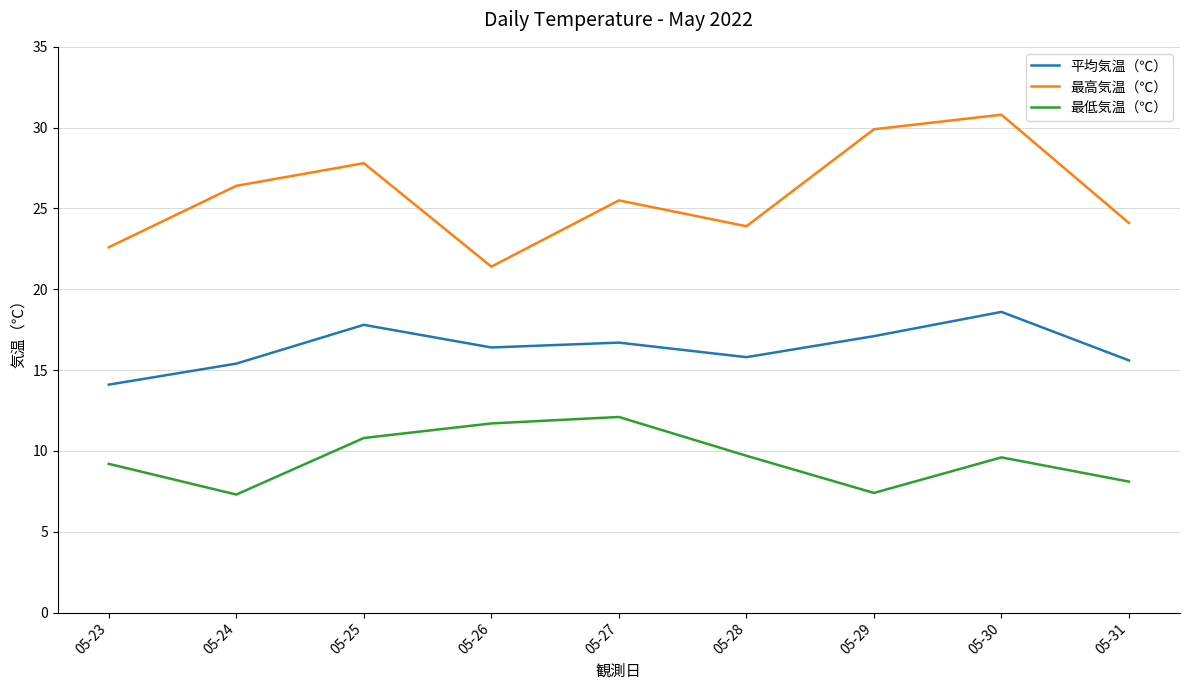

Does the chart display data point markers on the line(s)?

No